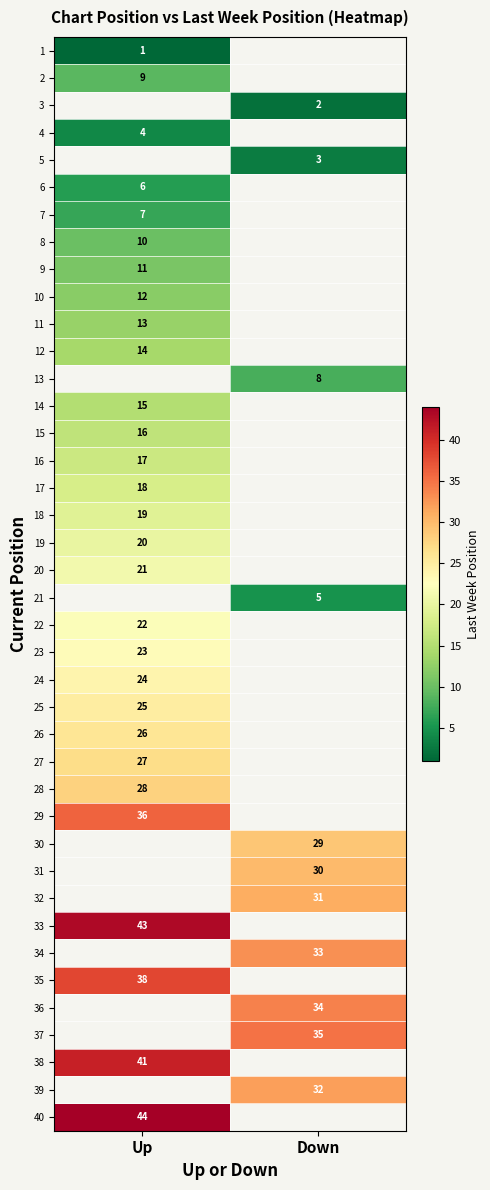

At how many categories does at least one series exceed 8?

2